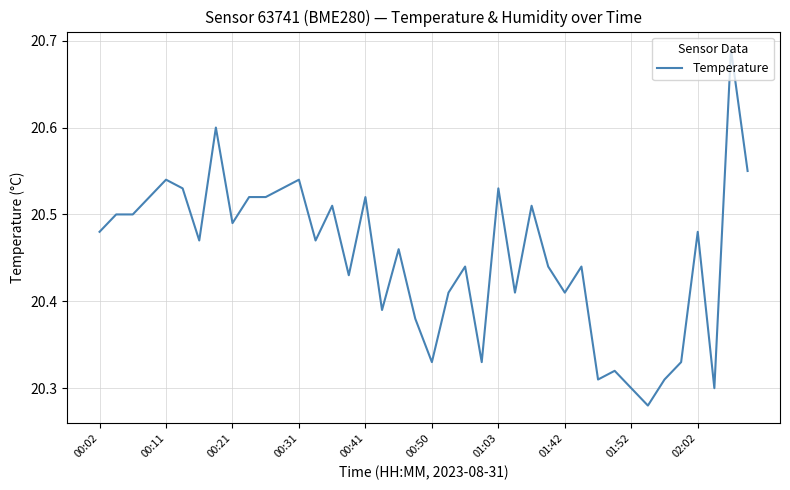

What is the difference between the maximum and minimum values?

0.4